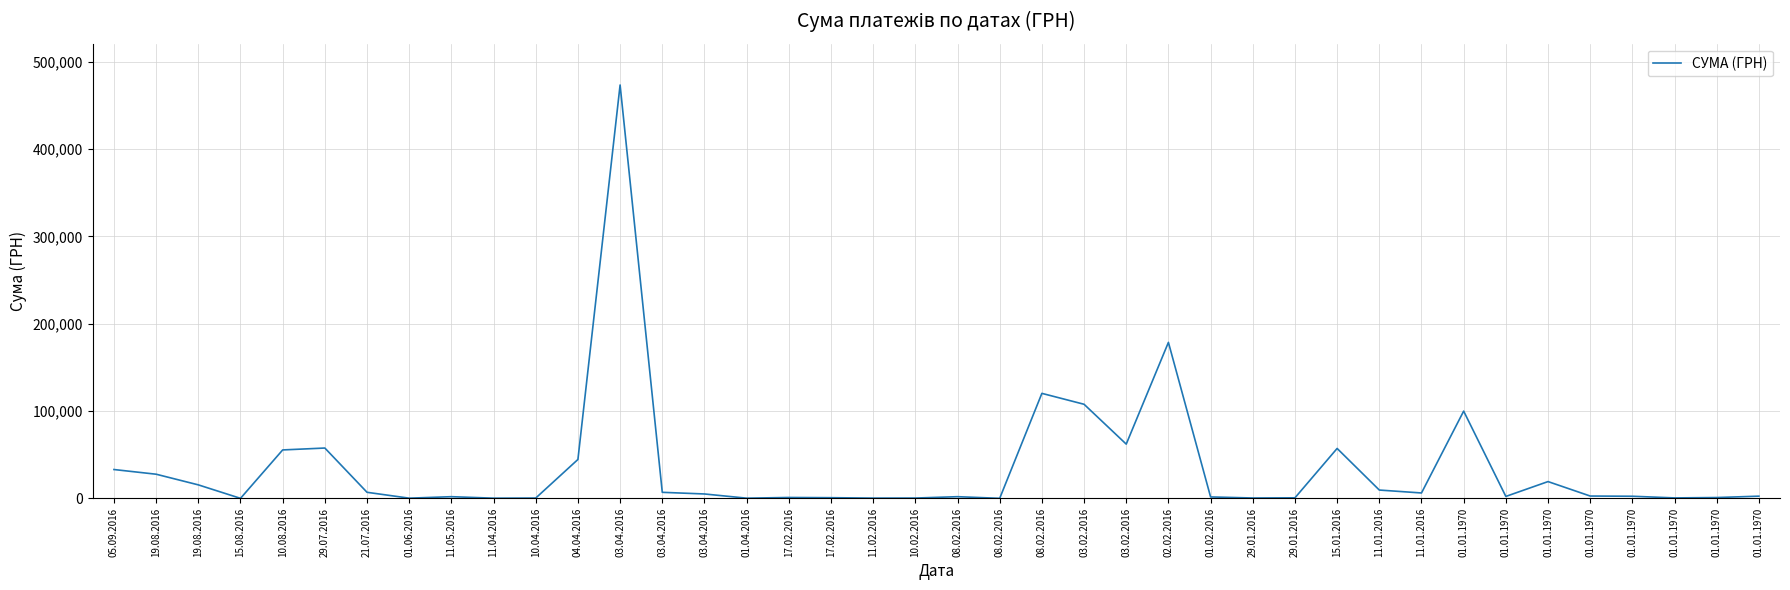

True or false: there are more than 0 points higher than both neighbors.

True